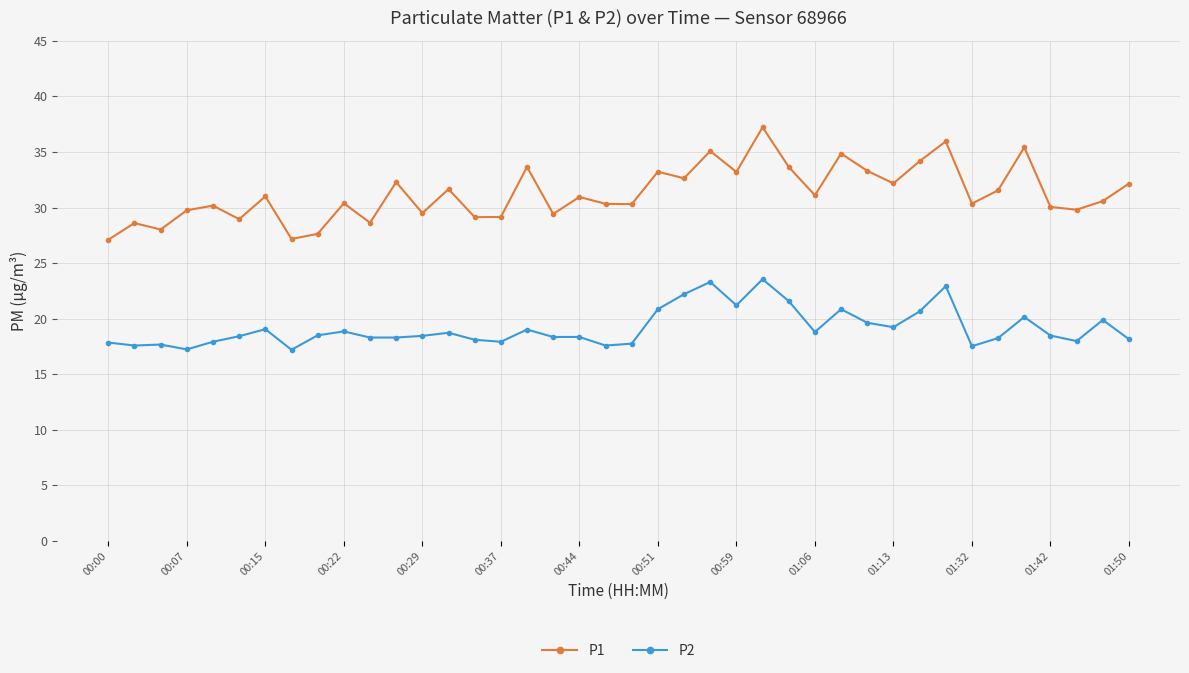

Does the chart display data point markers on the line(s)?

Yes